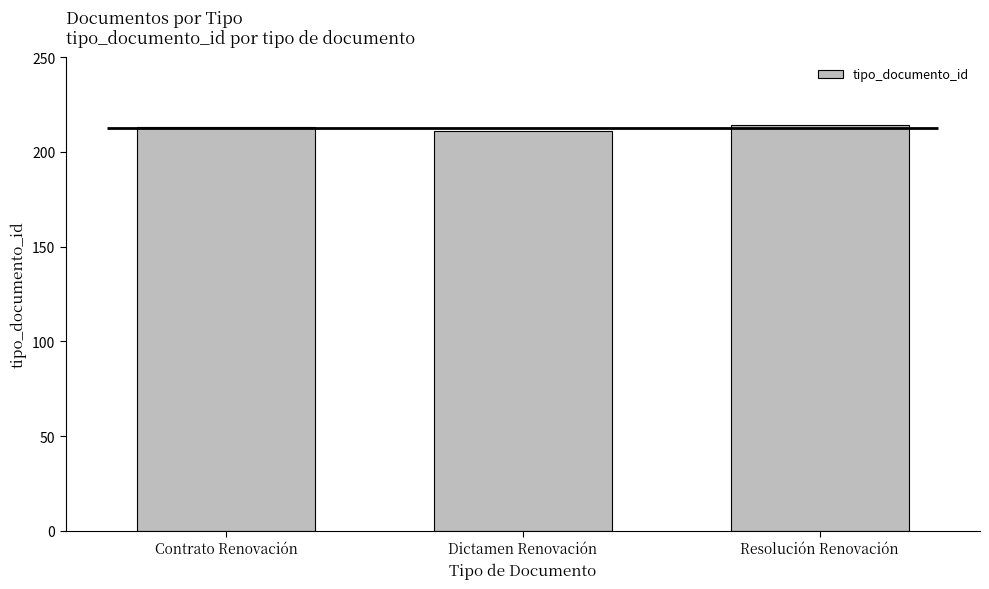

Is it true that the value at Resolución Renovación is 214?

True